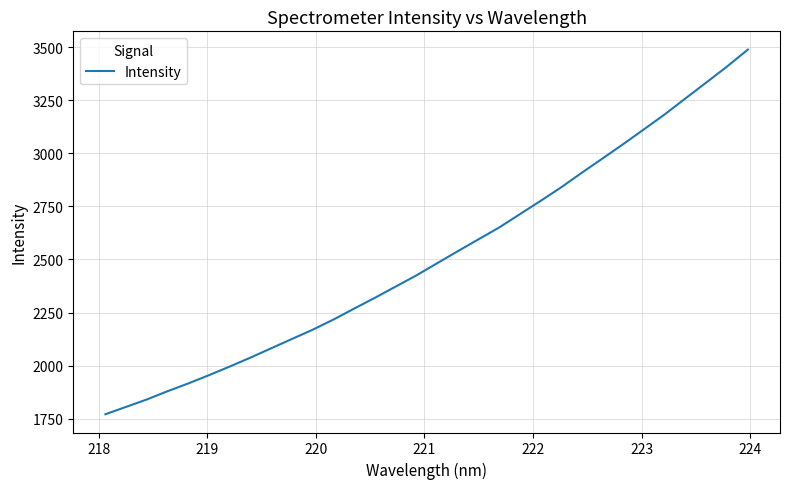

What is the sum of all values?

80508.2